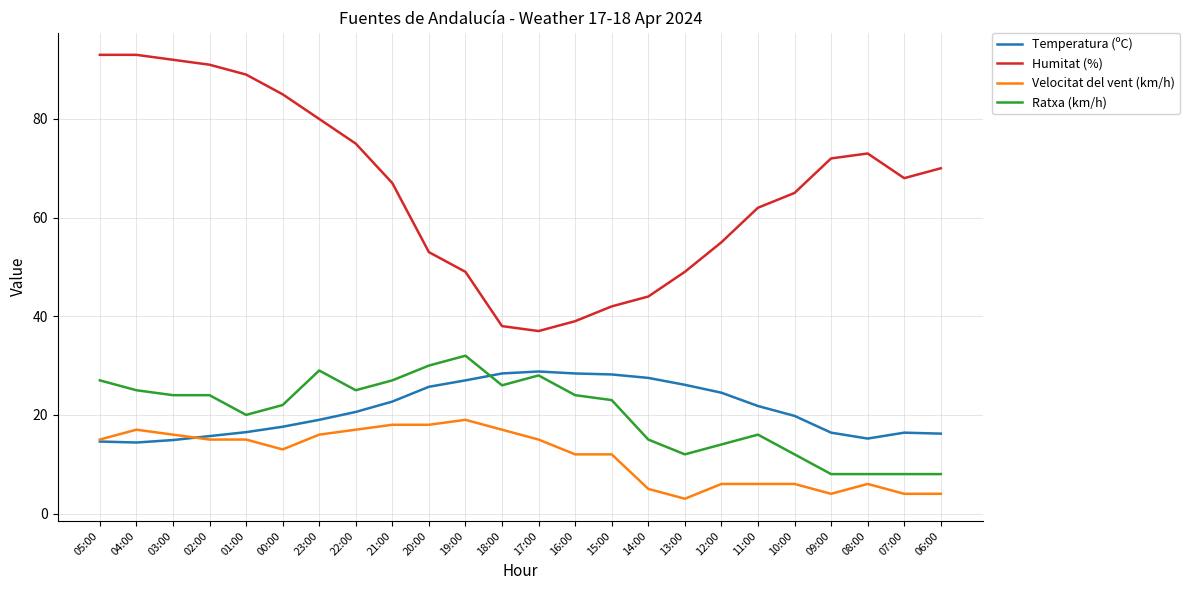

The Ratxa (km/h) series shows 20.0 at 01:00. True or false?

True